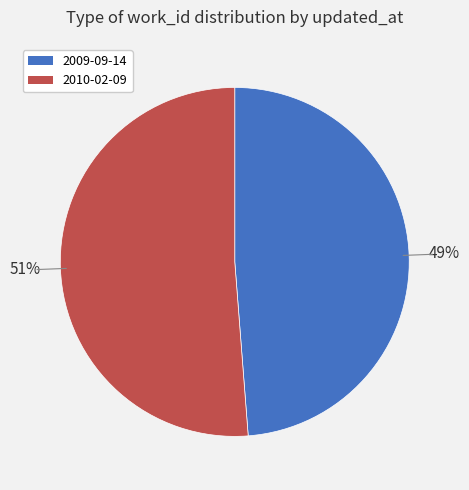

Which slice is the largest?

2010-02-09